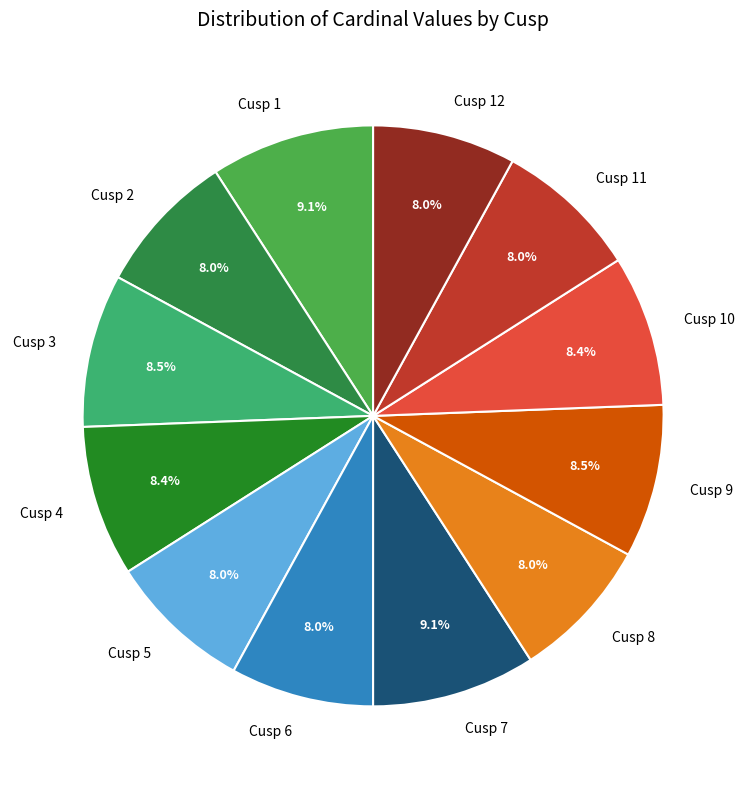

Does Cusp 10 represent more than half of the total?

No